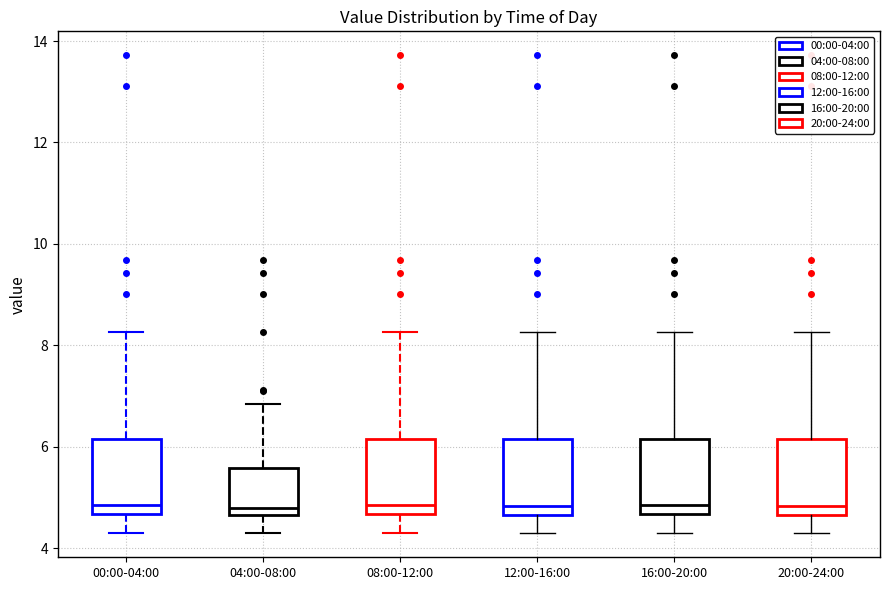

Where does the upper whisker of the box for 20:00-24:00 end on the y-axis? The values are not printed on the chart, so give them approximately, as read against the axis.

8.2